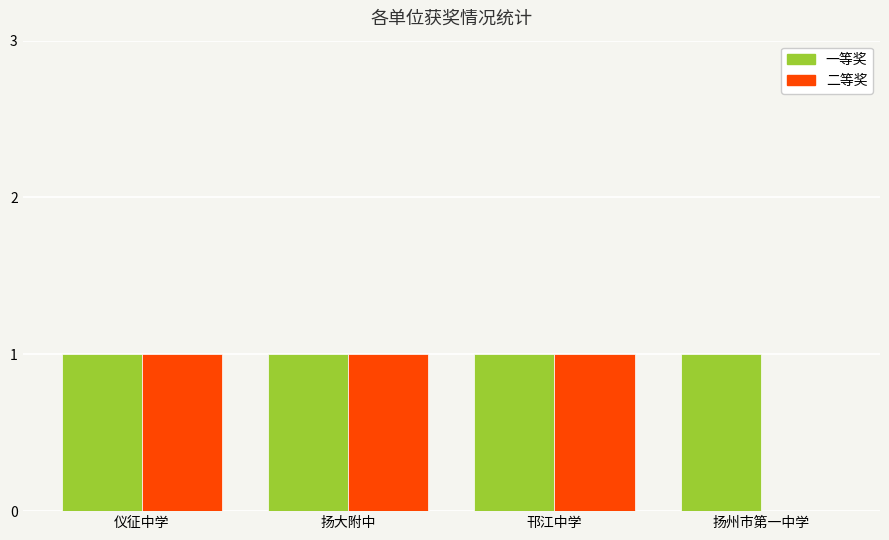

True or false: 二等奖 has a value of 2 at 仪征中学.

False